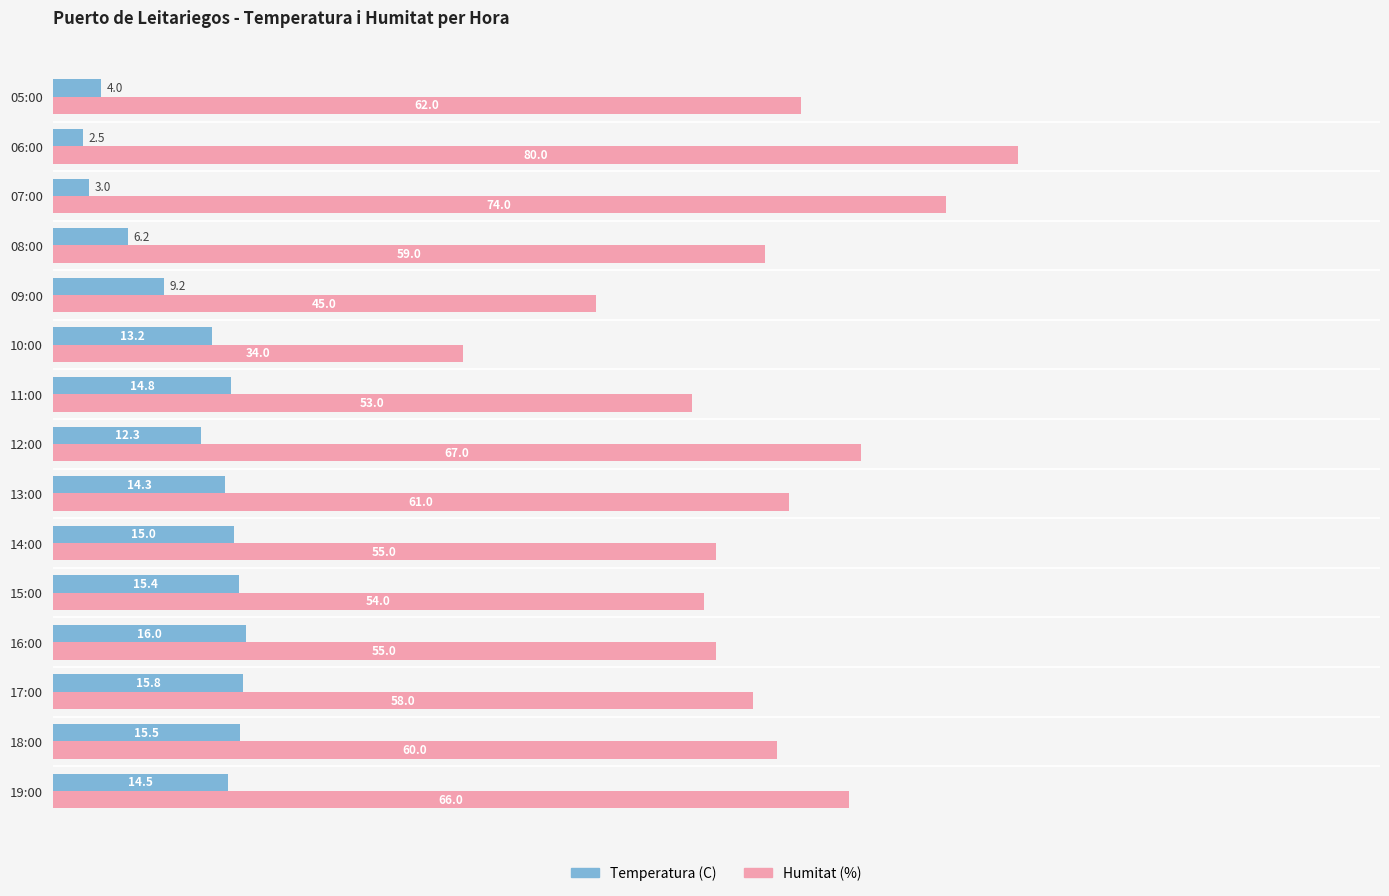

What is the approximate value of Temperatura (C) at 11:00?

14.8